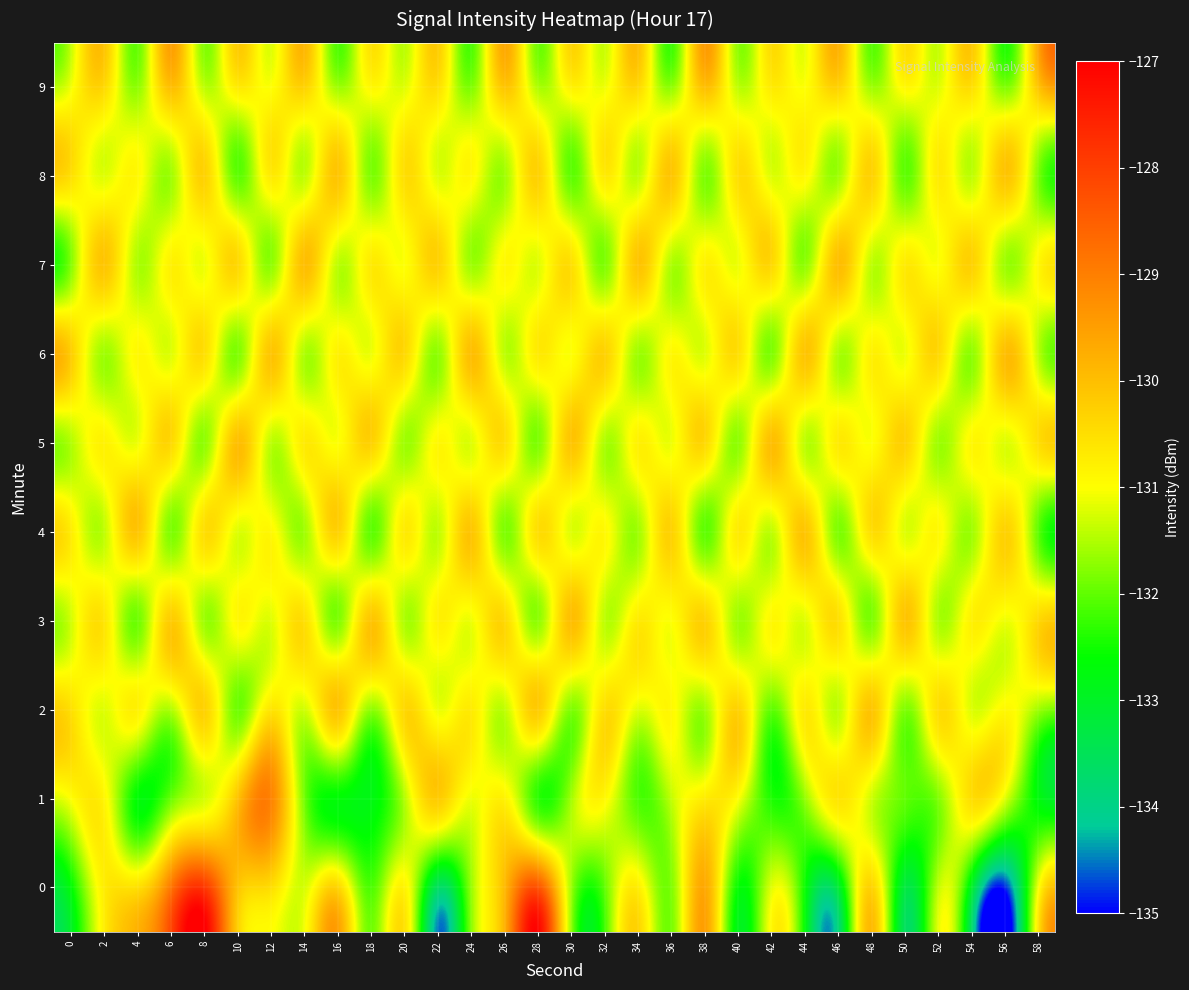

Reading left to right, list all the values displayed in this chart.

0: 0=-132.7	2=-130.7	4=-130.5	6=-128.9	8=-127.8	10=-130.0	12=-130.5	14=-131.3	16=-130.3	18=-132.1	20=-130.8	22=-133.6	24=-131.7	26=-129.9	28=-128.3	30=-131.6	32=-132.0	34=-130.7	36=-131.8	38=-129.6	40=-132.6	42=-131.2	44=-132.5	46=-133.2	48=-130.3	50=-133.2	52=-131.4	54=-133.0	56=-134.9	58=-131.1
1: 0=-131.0	2=-130.8	4=-132.6	6=-131.9	8=-131.3	10=-130.1	12=-129.1	14=-131.8	16=-132.7	18=-132.8	20=-131.5	22=-130.2	24=-131.1	26=-130.8	28=-132.3	30=-131.6	32=-130.9	34=-132.1	36=-131.4	38=-130.7	40=-131.0	42=-132.4	44=-131.7	46=-130.6	48=-131.3	50=-132.0	52=-131.8	54=-130.5	56=-131.2	58=-132.7
2: 0=-130.5	2=-131.2	4=-130.8	6=-131.5	8=-130.3	10=-131.9	12=-130.6	14=-131.3	16=-130.1	18=-131.7	20=-130.4	22=-131.1	24=-130.7	26=-131.4	28=-130.2	30=-131.8	32=-130.5	34=-131.2	36=-130.9	38=-131.6	40=-130.3	42=-132.0	44=-130.7	46=-131.4	48=-130.1	50=-131.8	52=-130.5	54=-131.2	56=-130.9	58=-131.6
3: 0=-131.3	2=-130.6	4=-131.9	6=-130.2	8=-131.6	10=-130.9	12=-131.2	14=-130.5	16=-131.8	18=-130.1	20=-131.5	22=-130.8	24=-131.1	26=-130.4	28=-131.7	30=-130.0	32=-131.4	34=-130.7	36=-131.0	38=-130.3	40=-131.6	42=-130.9	44=-131.2	46=-130.5	48=-131.8	50=-130.1	52=-131.5	54=-130.8	56=-131.1	58=-130.4
4: 0=-130.7	2=-131.4	4=-130.1	6=-131.8	8=-130.5	10=-131.2	12=-130.9	14=-131.6	16=-130.3	18=-132.0	20=-130.7	22=-131.4	24=-130.1	26=-131.8	28=-130.5	30=-131.2	32=-130.9	34=-131.6	36=-130.3	38=-132.0	40=-130.7	42=-131.4	44=-130.1	46=-131.8	48=-130.5	50=-131.2	52=-130.9	54=-131.6	56=-130.3	58=-132.0
5: 0=-131.5	2=-130.8	4=-131.1	6=-130.4	8=-131.7	10=-130.0	12=-131.4	14=-130.7	16=-131.0	18=-130.3	20=-131.6	22=-130.9	24=-131.2	26=-130.5	28=-131.8	30=-130.1	32=-131.5	34=-130.8	36=-131.1	38=-130.4	40=-131.7	42=-130.0	44=-131.4	46=-130.7	48=-131.0	50=-130.3	52=-131.6	54=-130.9	56=-131.2	58=-130.5
6: 0=-130.2	2=-131.6	4=-130.9	6=-131.2	8=-130.5	10=-131.8	12=-130.1	14=-131.5	16=-130.8	18=-131.1	20=-130.4	22=-131.7	24=-130.0	26=-131.4	28=-130.7	30=-131.0	32=-130.3	34=-131.6	36=-130.9	38=-131.2	40=-130.5	42=-131.8	44=-130.1	46=-131.5	48=-130.8	50=-131.1	52=-130.4	54=-131.7	56=-130.0	58=-131.4
7: 0=-131.8	2=-130.1	4=-131.5	6=-130.8	8=-131.1	10=-130.4	12=-131.7	14=-130.0	16=-131.4	18=-130.7	20=-131.0	22=-130.3	24=-131.6	26=-130.9	28=-131.2	30=-130.5	32=-131.8	34=-130.1	36=-131.5	38=-130.8	40=-131.1	42=-130.4	44=-131.7	46=-130.0	48=-131.4	50=-130.7	52=-131.0	54=-130.3	56=-131.6	58=-130.9
8: 0=-130.5	2=-131.2	4=-130.9	6=-131.6	8=-130.3	10=-132.0	12=-130.7	14=-131.4	16=-130.1	18=-131.8	20=-130.5	22=-131.2	24=-130.9	26=-131.6	28=-130.3	30=-132.0	32=-130.7	34=-131.4	36=-130.1	38=-131.8	40=-130.5	42=-131.2	44=-130.9	46=-131.6	48=-130.3	50=-132.0	52=-130.7	54=-131.4	56=-130.1	58=-131.8
9: 0=-131.1	2=-130.4	4=-131.7	6=-130.0	8=-131.4	10=-130.7	12=-131.0	14=-130.3	16=-131.6	18=-130.9	20=-131.2	22=-130.5	24=-131.8	26=-130.1	28=-131.5	30=-130.8	32=-131.1	34=-130.4	36=-131.7	38=-130.0	40=-131.4	42=-130.7	44=-131.0	46=-130.3	48=-131.6	50=-130.9	52=-131.2	54=-130.5	56=-131.8	58=-130.1